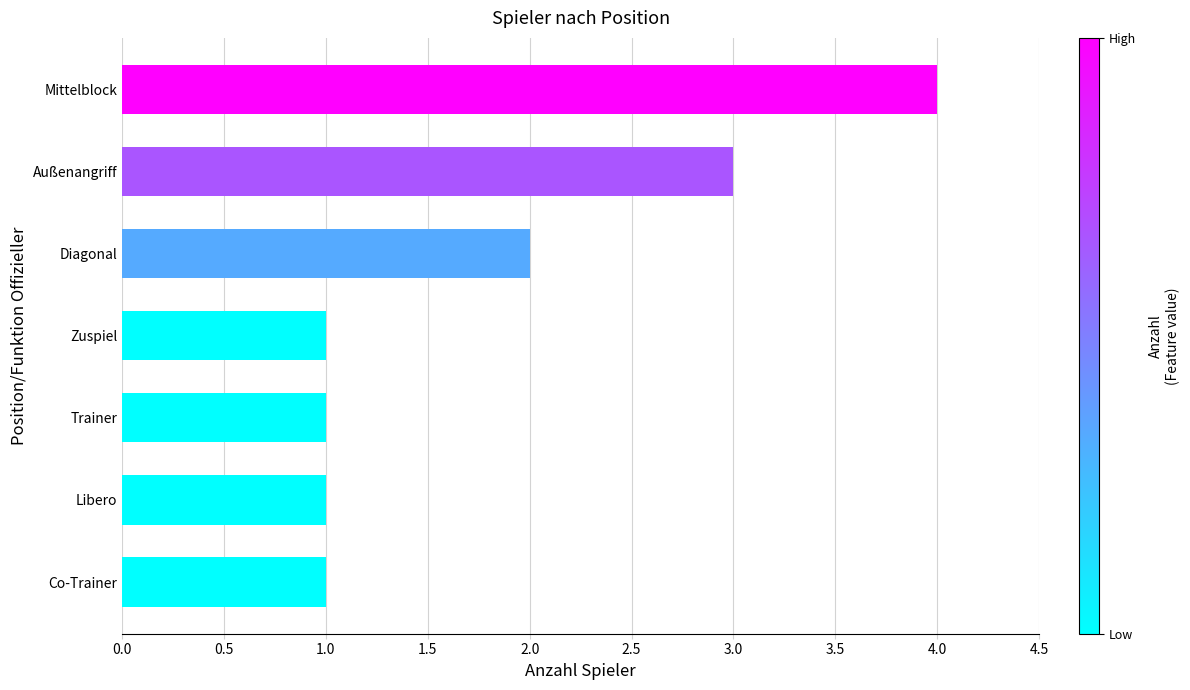

What is the difference between the maximum and minimum values?

3